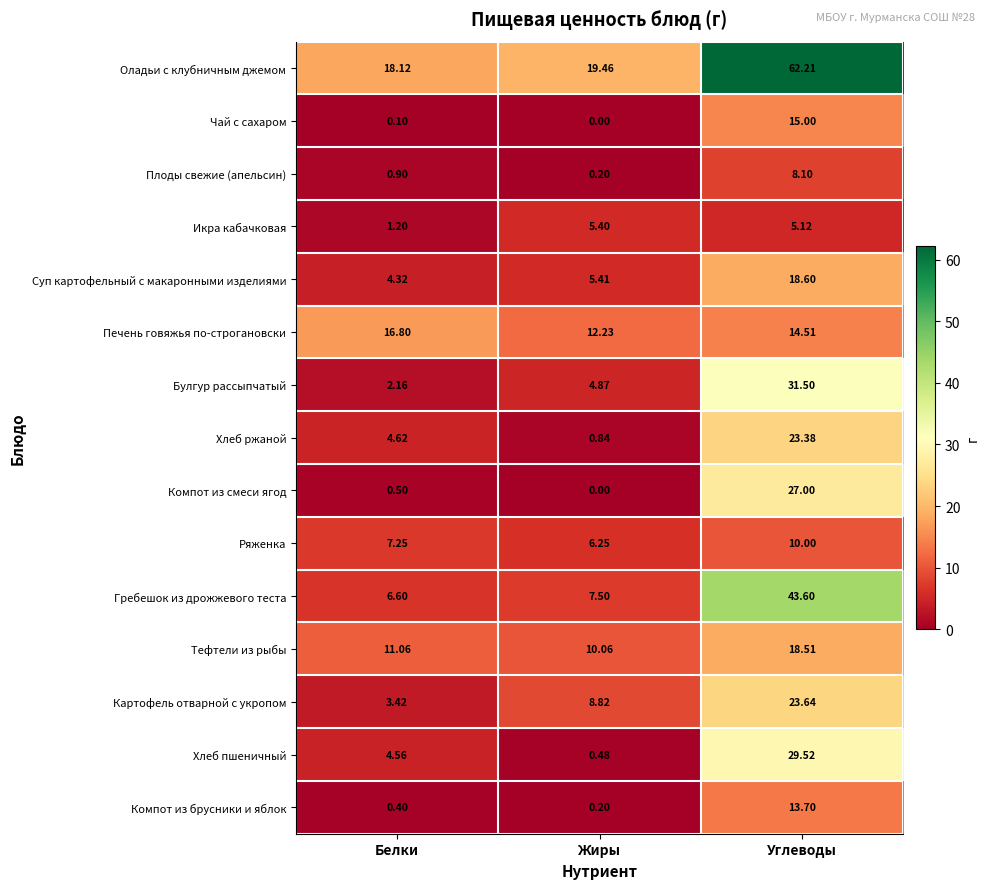

Where is Плоды свежие (апельсин) nearest to the value 4?

Белки